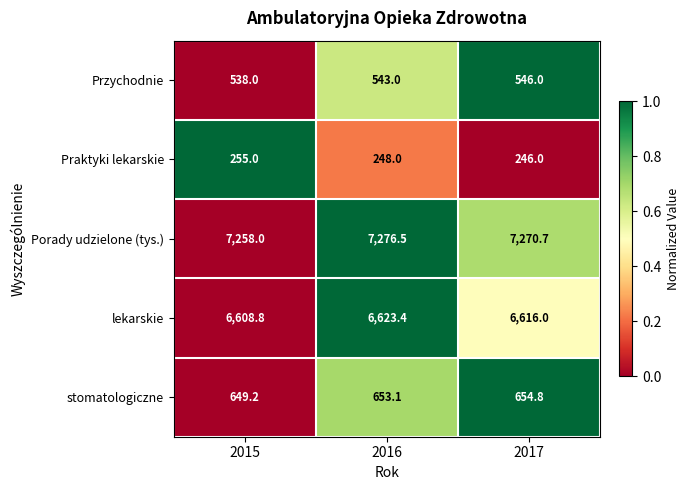

At which category is the sum across all series the highest?

2016